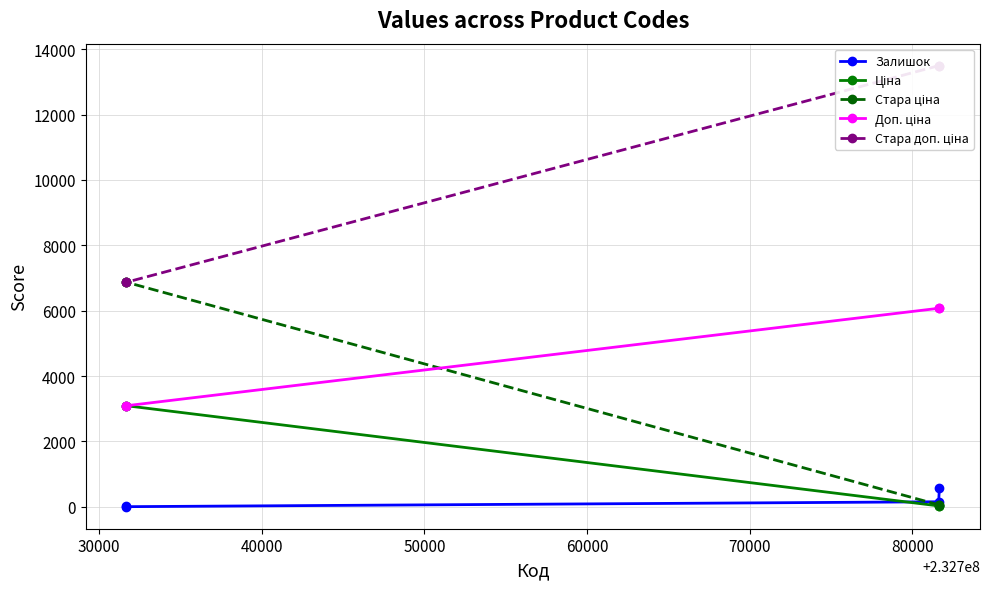

What is the value of the Стара доп. ціна point at the 4th from the left?

6869.4